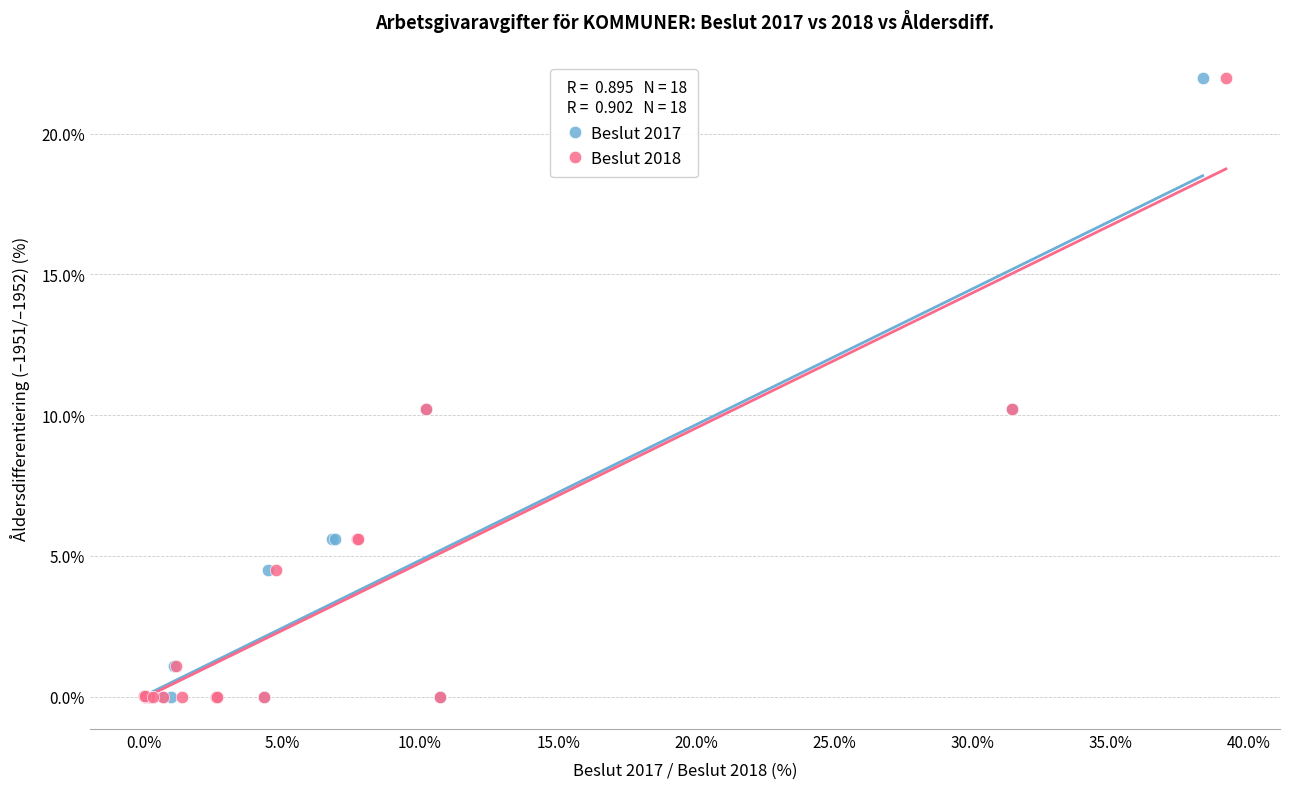

What are all the series names shown in the legend?

Beslut 2017, Beslut 2018